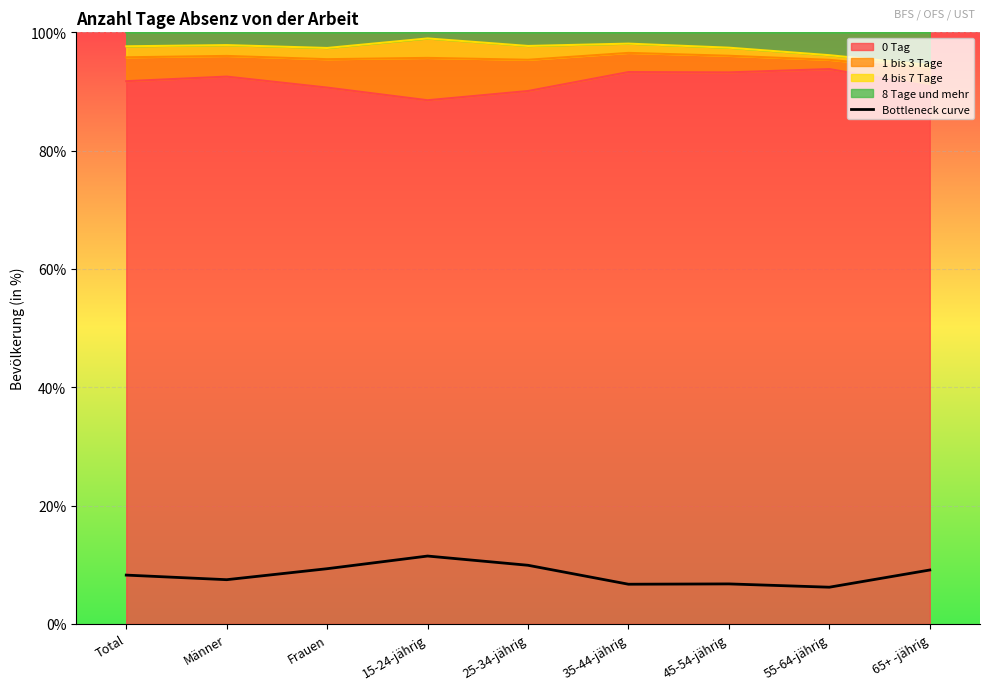

True or false: there are more than 2 points higher than both neighbors.

False